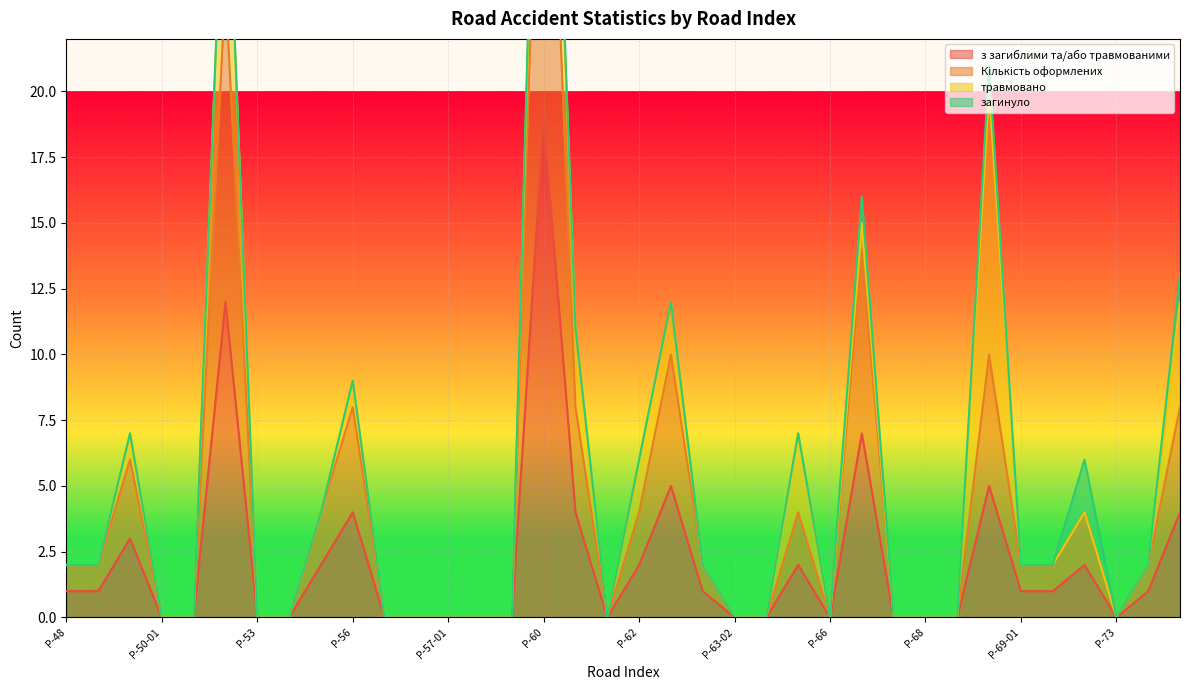

What is the difference between the з загиблими та/або травмованими values at Р-68-01 and Р-62?

2